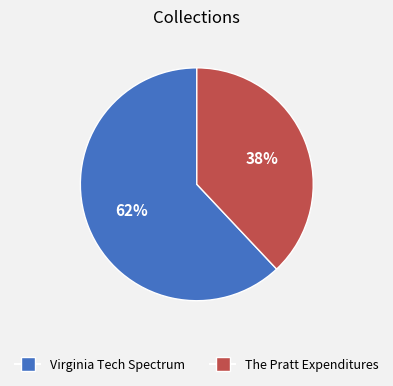

Does Virginia Tech Spectrum represent more than half of the total?

Yes